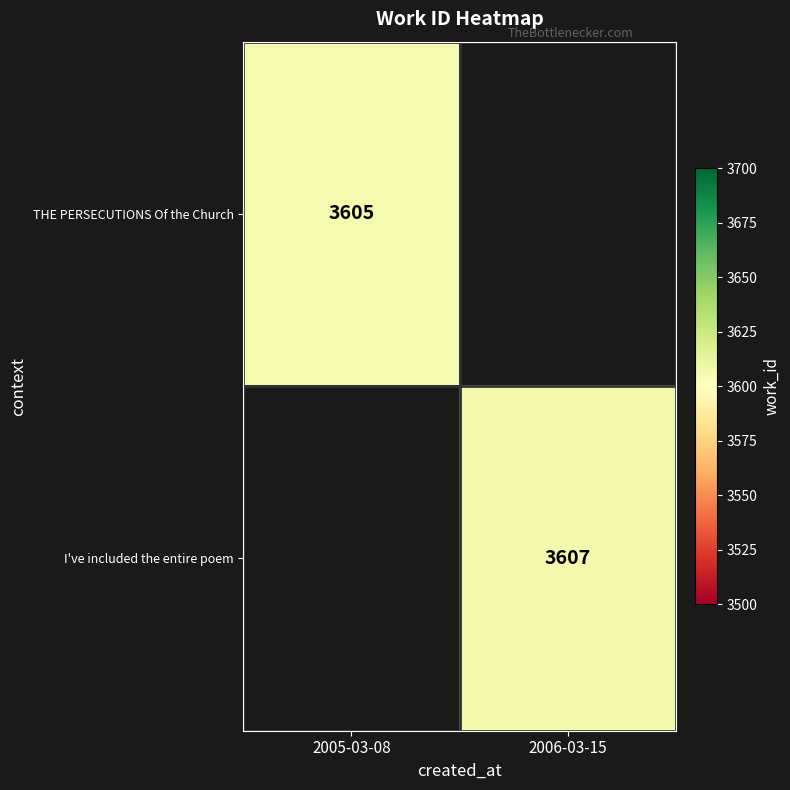

Is it true that I've included the entire poem equals 6151 at 2006-03-15?

False